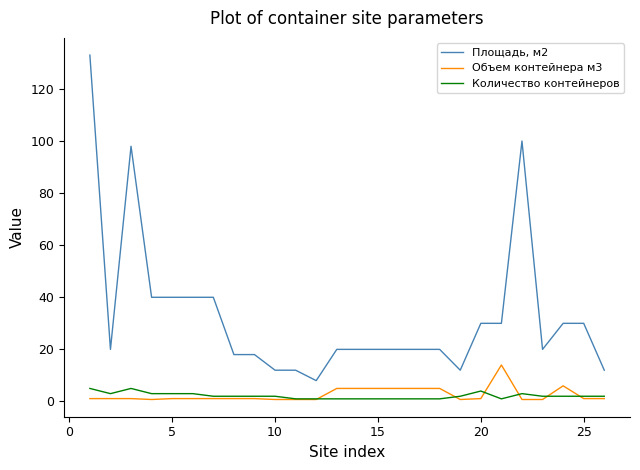

Does the chart have visible grid lines?

No